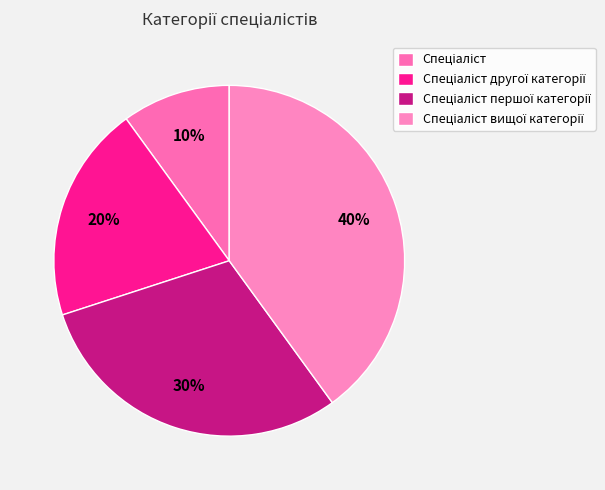

How many segments does this pie chart have?

4